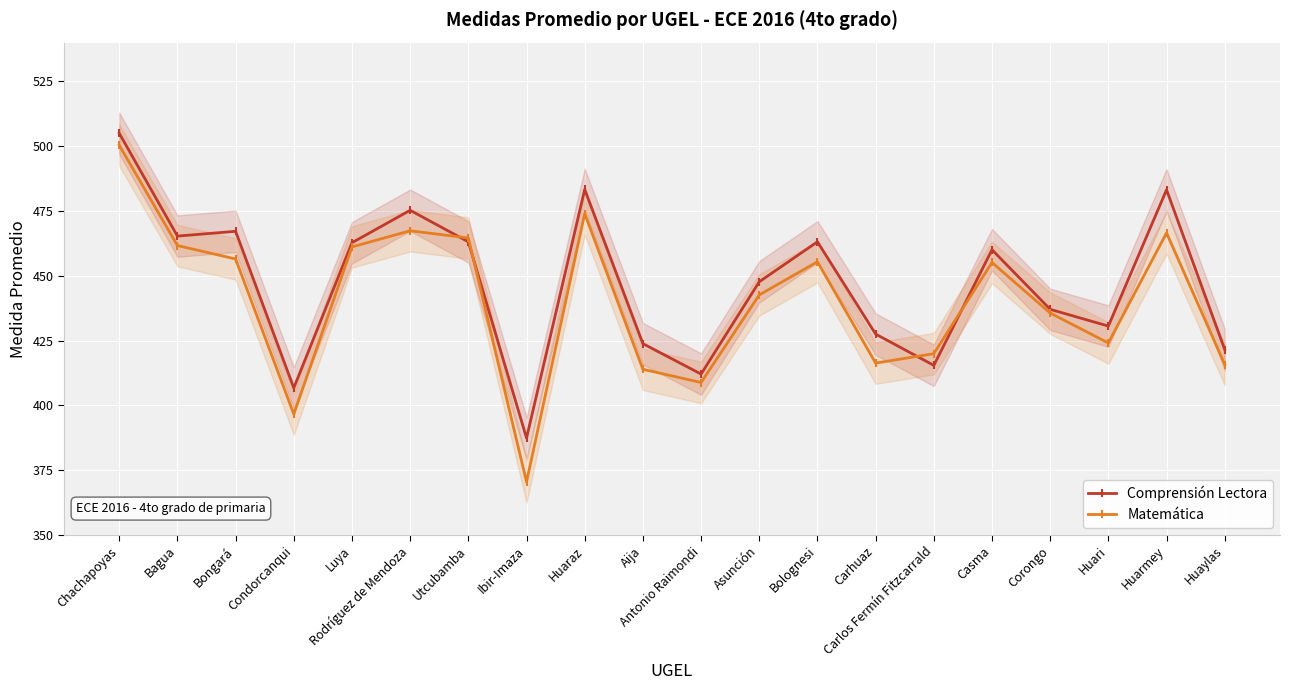

What is the sum of the Comprensión Lectora values at Corongo and Huaylas?

858.5